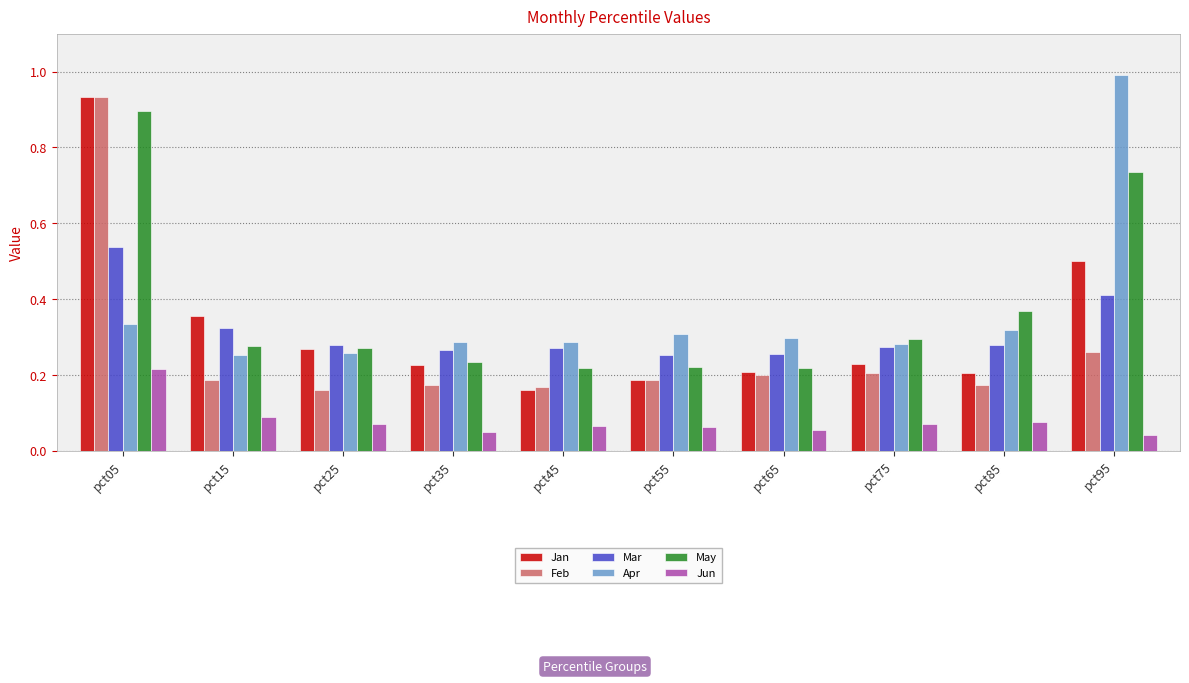

Are the bars horizontal?

No